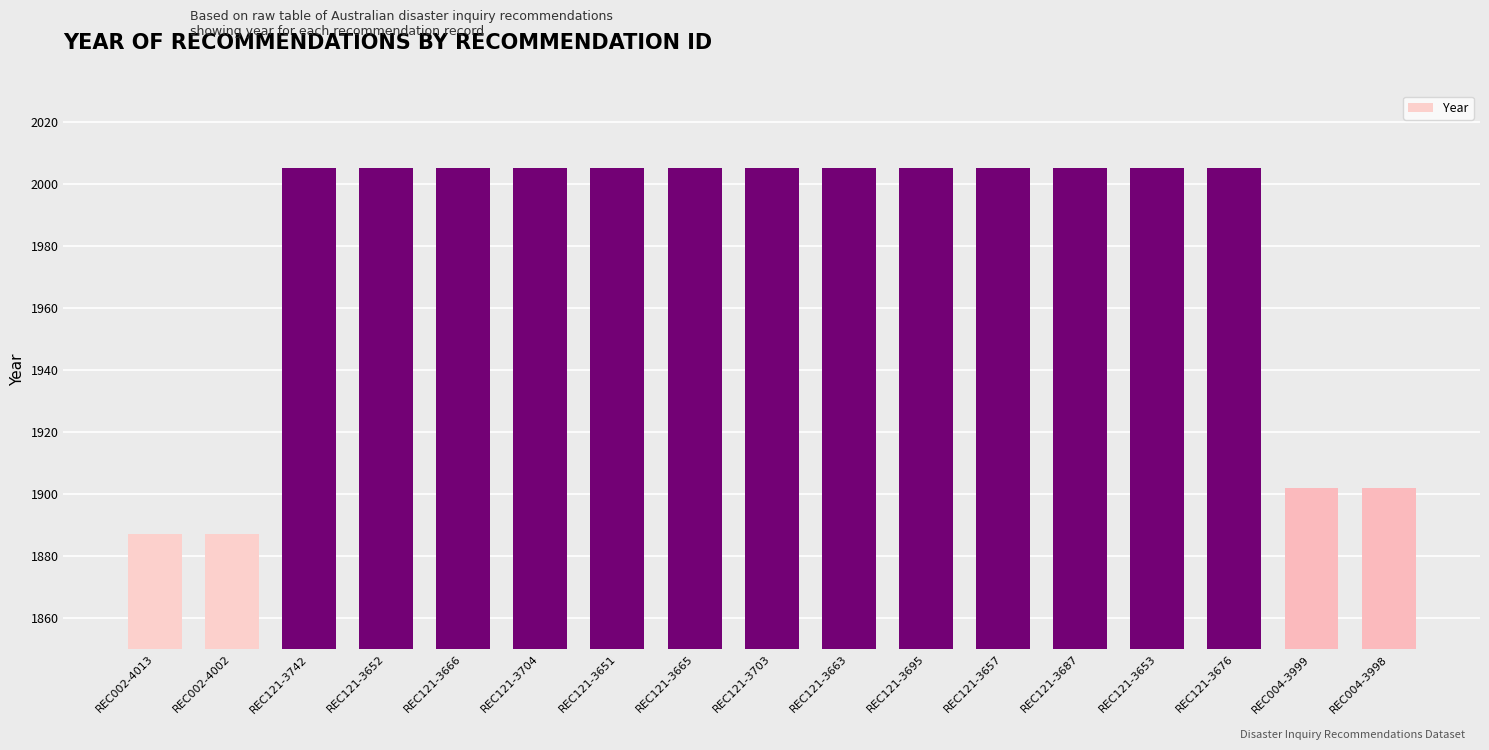

Approximately how many times larger is the value at REC121-3687 compared to REC121-3695?

1.0